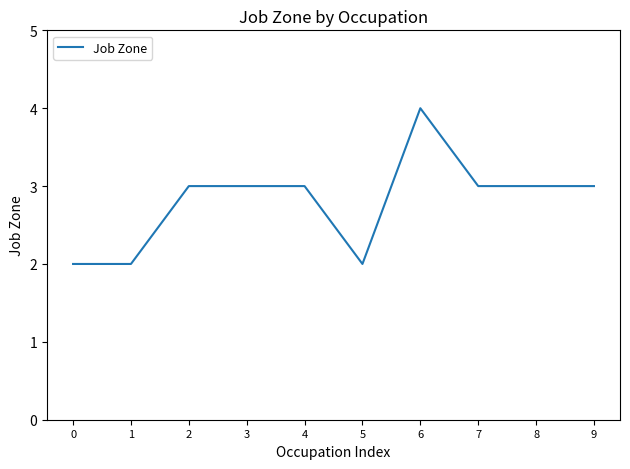

Reading right to left, extract all data points from this chart.

9=3	8=3	7=3	6=4	5=2	4=3	3=3	2=3	1=2	0=2